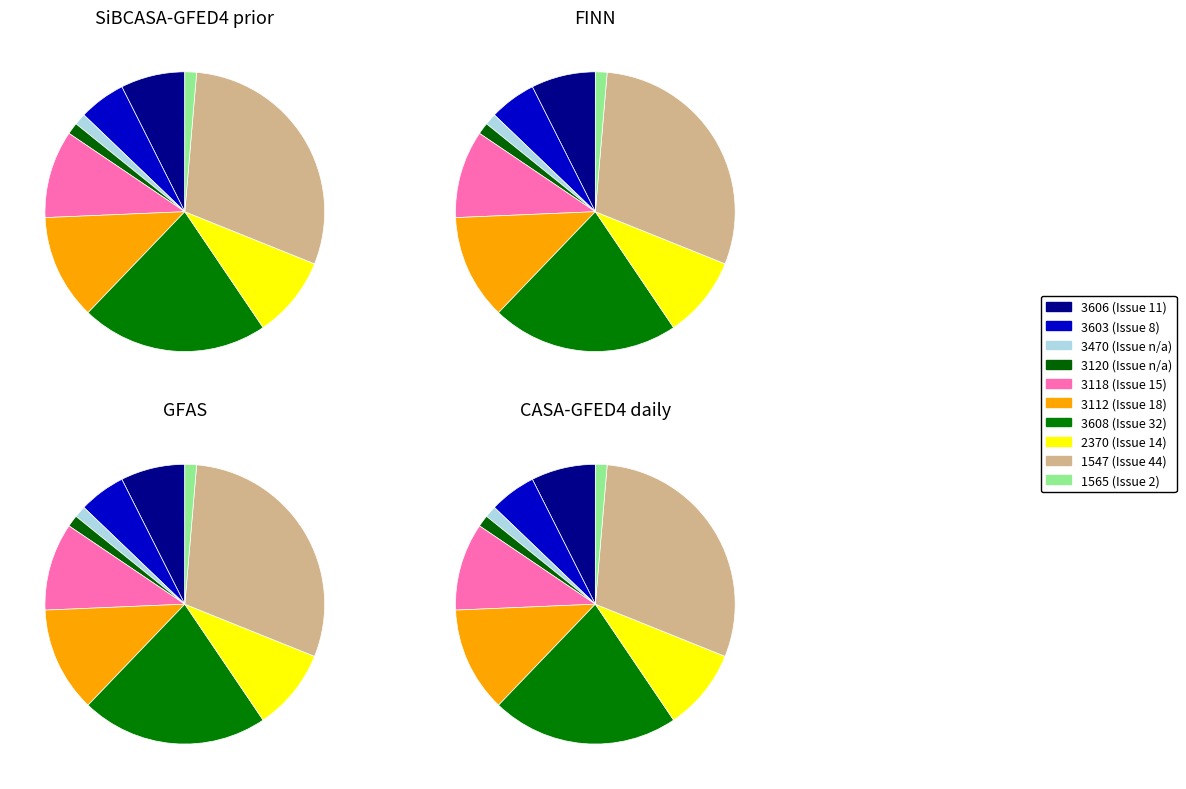

Does 3603 (Issue 8) account for over 50% of the chart?

No